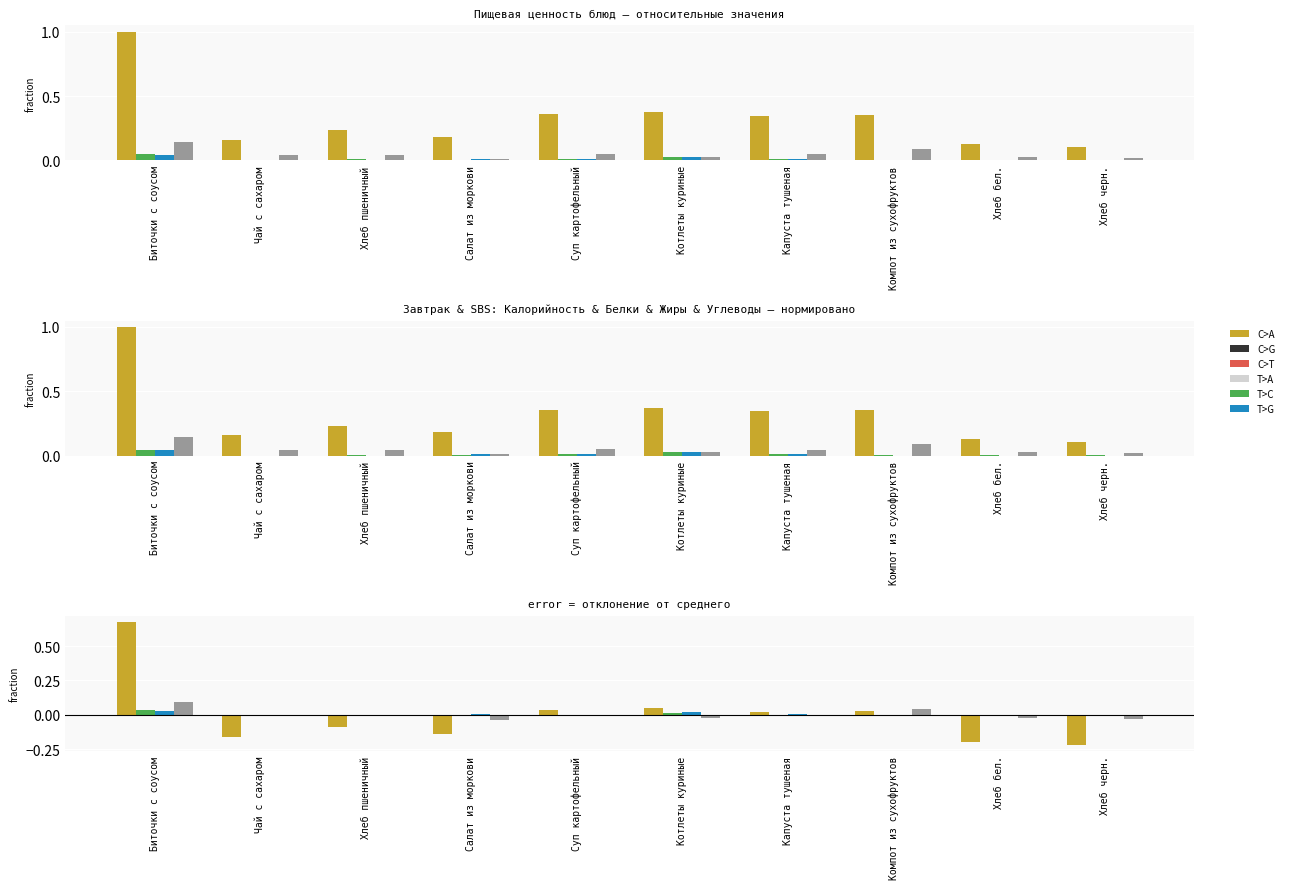

At which label is Углеводы closest to 0?

Суп картофельный